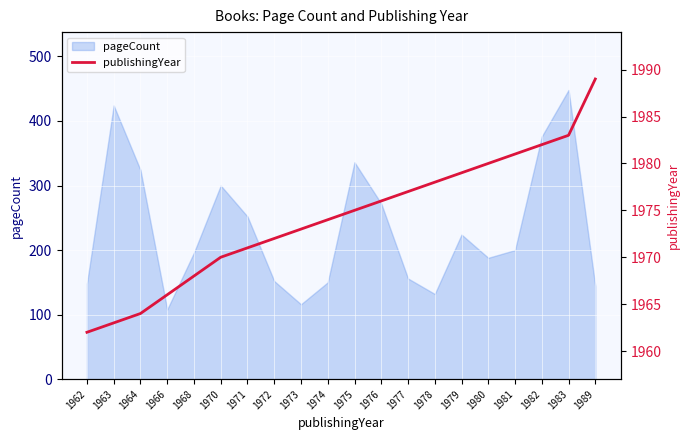

The value at 1982 is 1982. True or false?

True